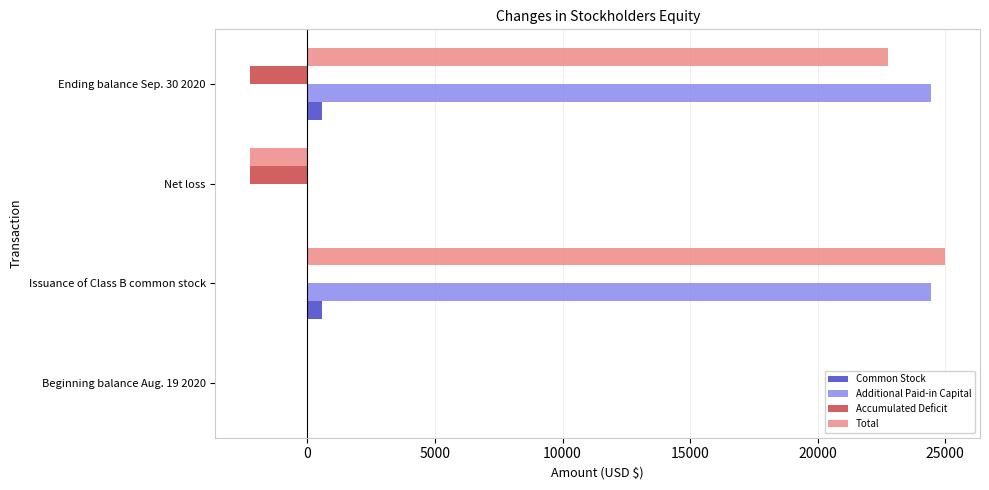

Which series has the largest total across all categories?

Additional Paid-in Capital